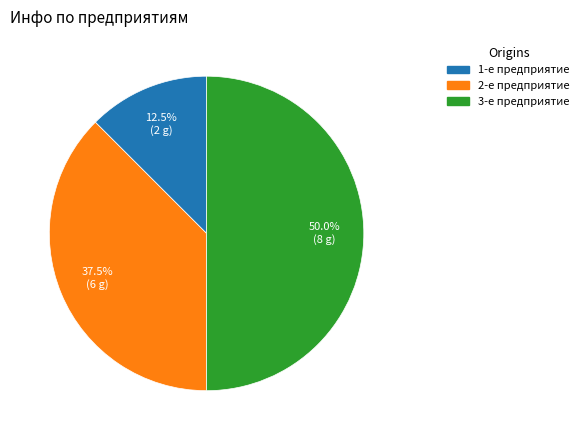

Is 2-е предприятие the majority of the pie?

No